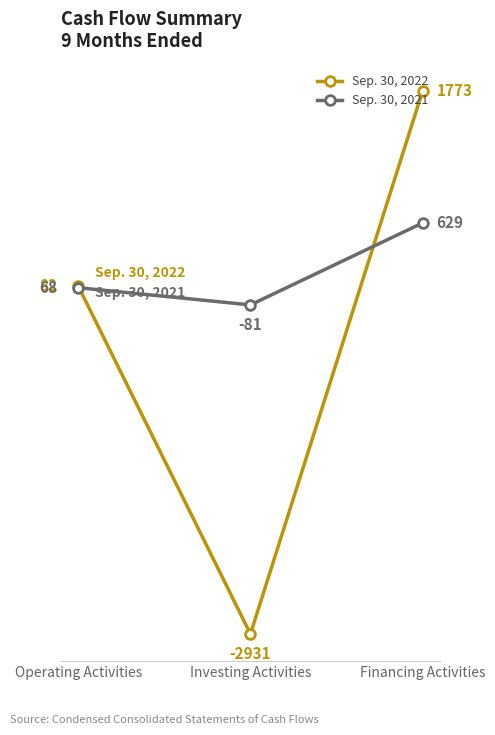

Reading left to right, what are all the values shown in this chart?

Sep. 30, 2022: 82	-2931	1773
Sep. 30, 2021: 68	-81	629